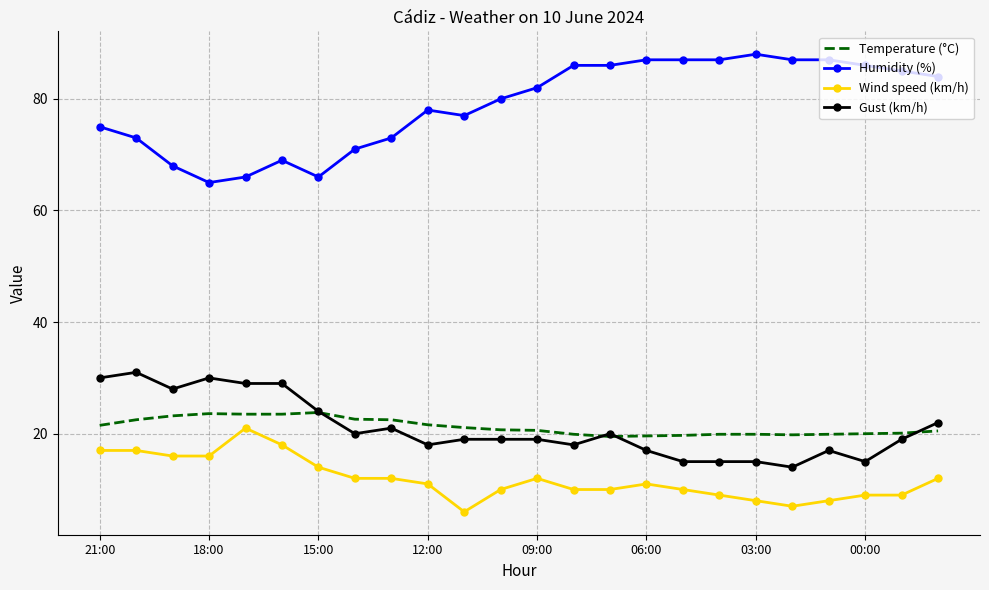

Which series has the largest range (max minus min)?

Humidity (%)